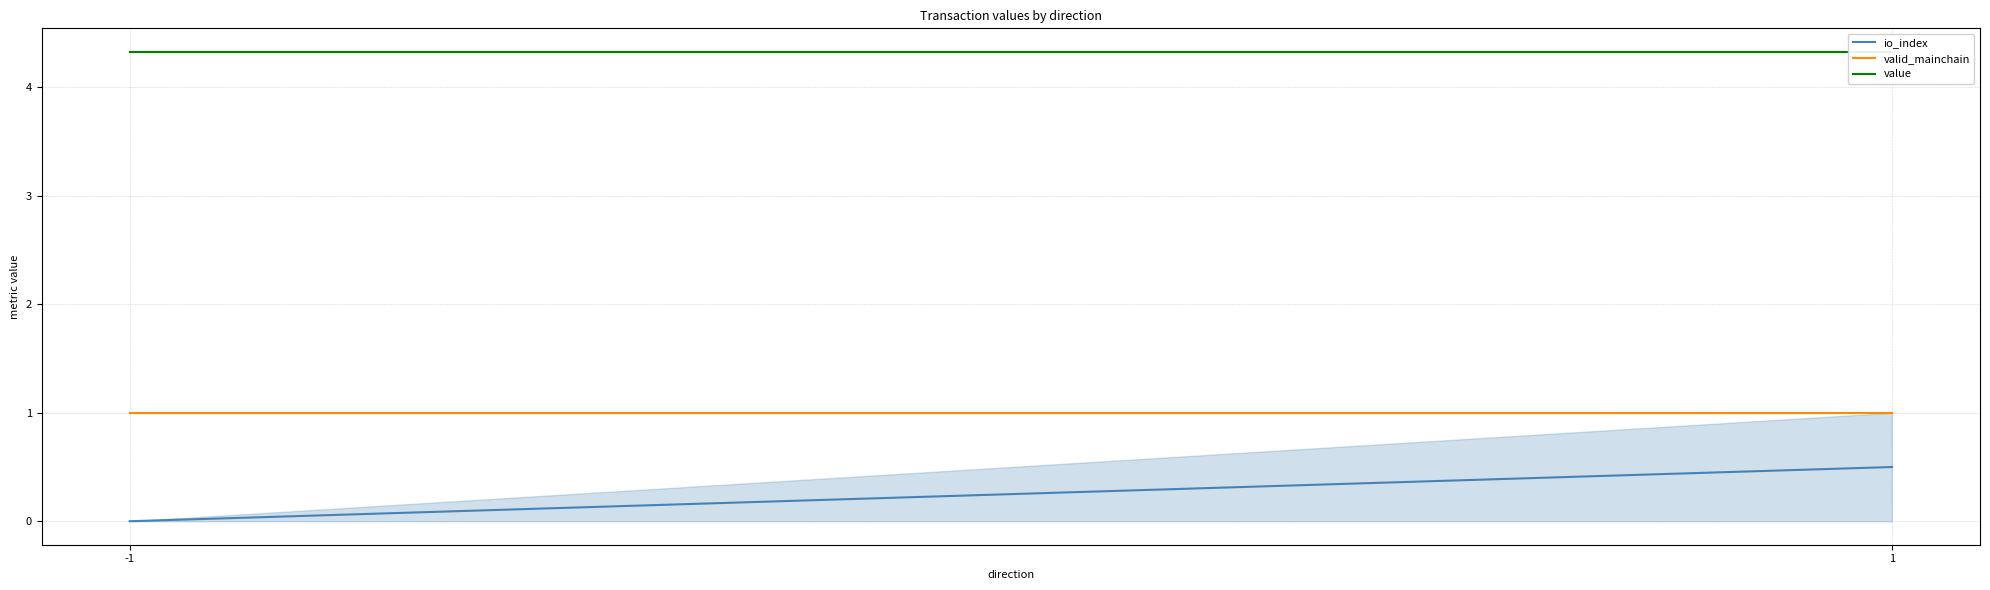

Is the value of valid_mainchain at 1 greater than the value of value at -1?

No